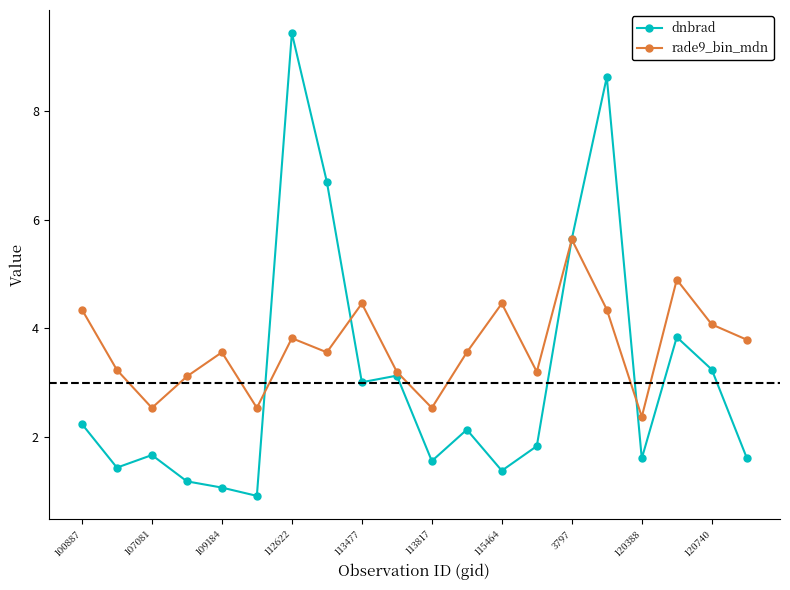

True or false: rade9_bin_mdn has more than 2 points higher than both neighbors.

True